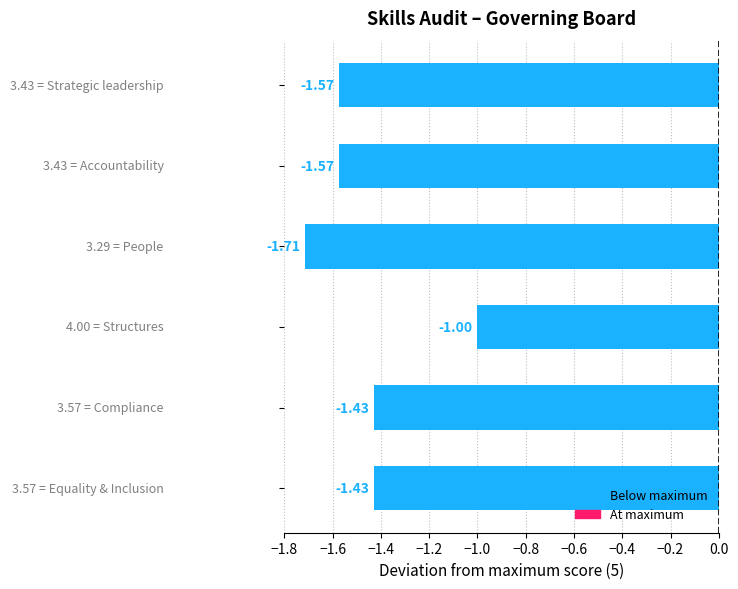

What is the sum of all values?

-8.7